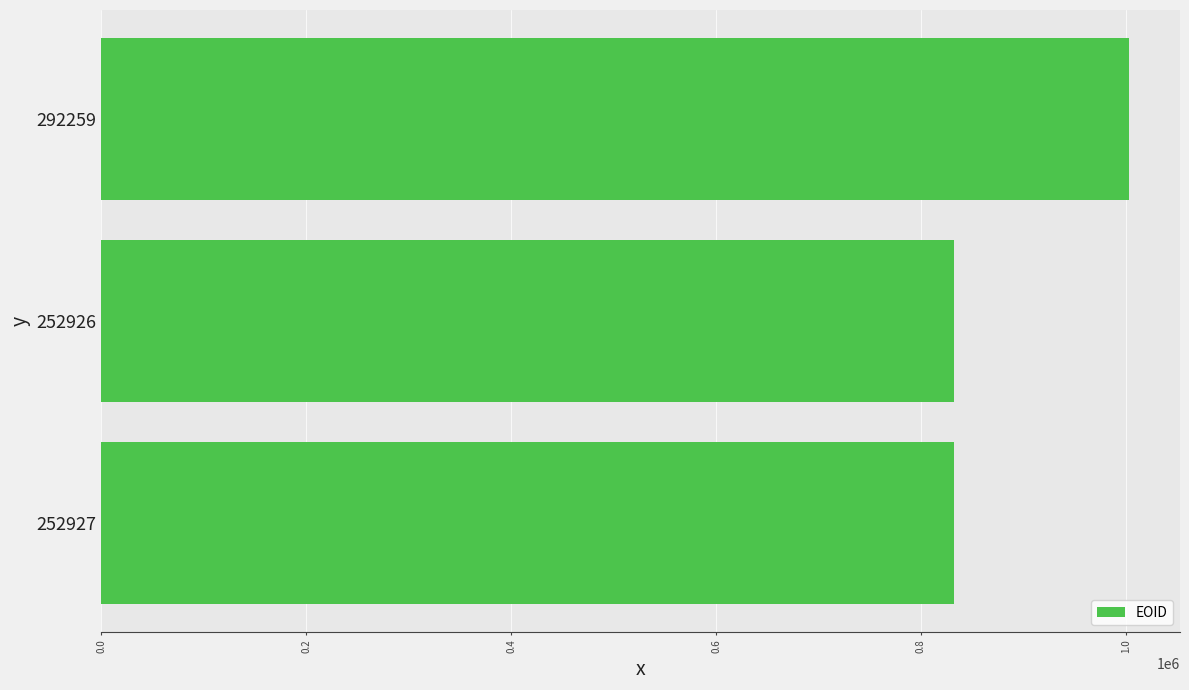

Where is the data nearest to the value 917254?

252926